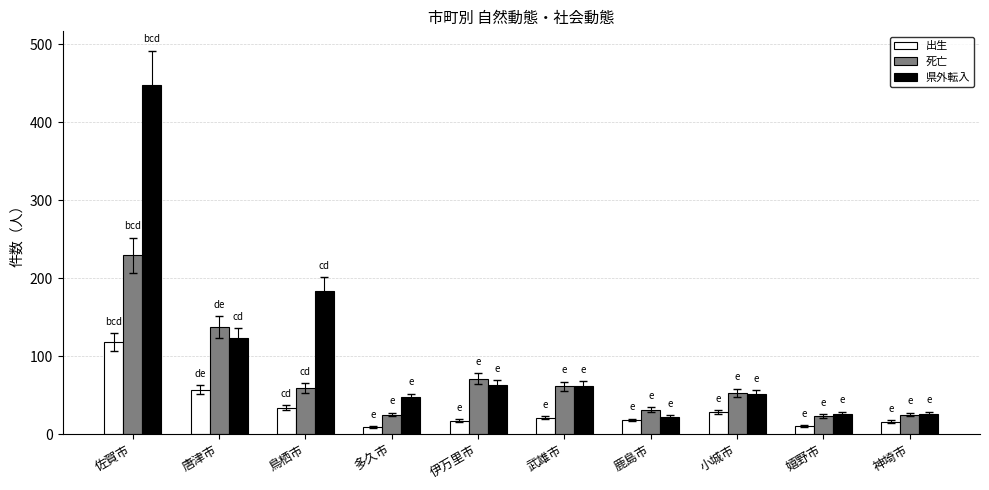

What is the difference between the second highest and second lowest values in the 県外転入 series?

157